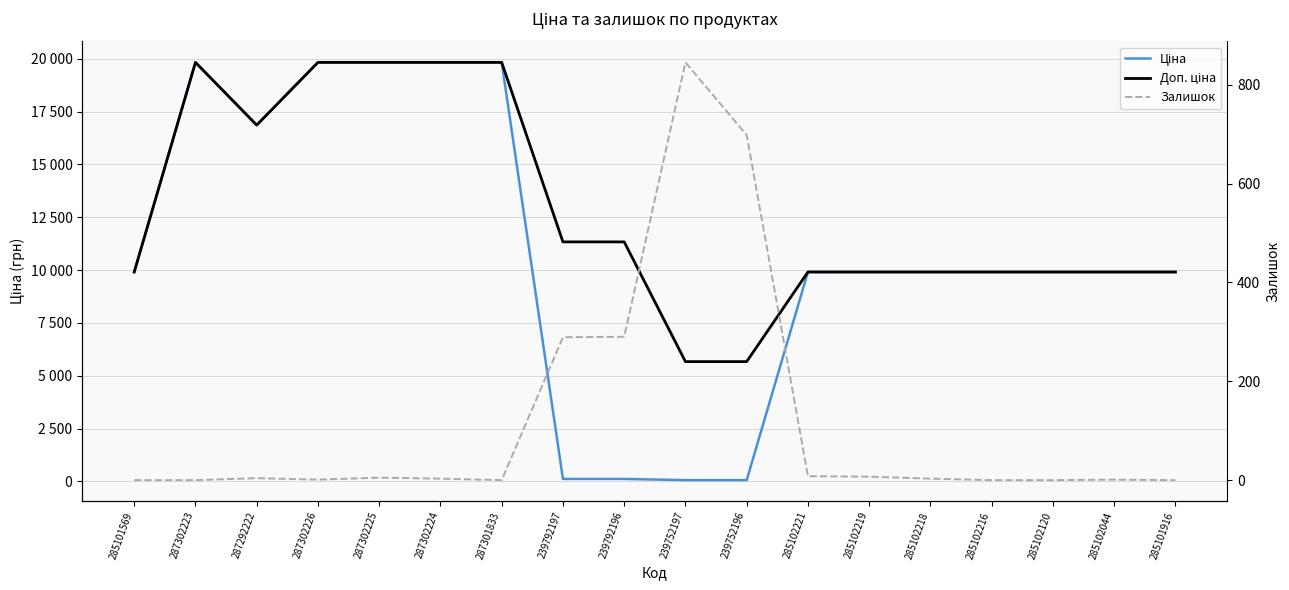

What is the maximum value for Доп. ціна?

19831.1